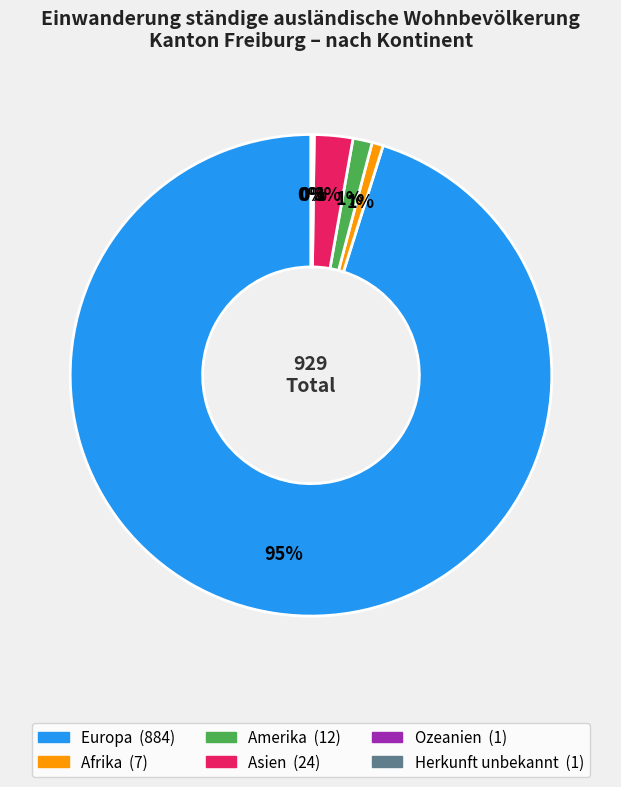

True or false: Afrika accounts for 7% of the total.

False